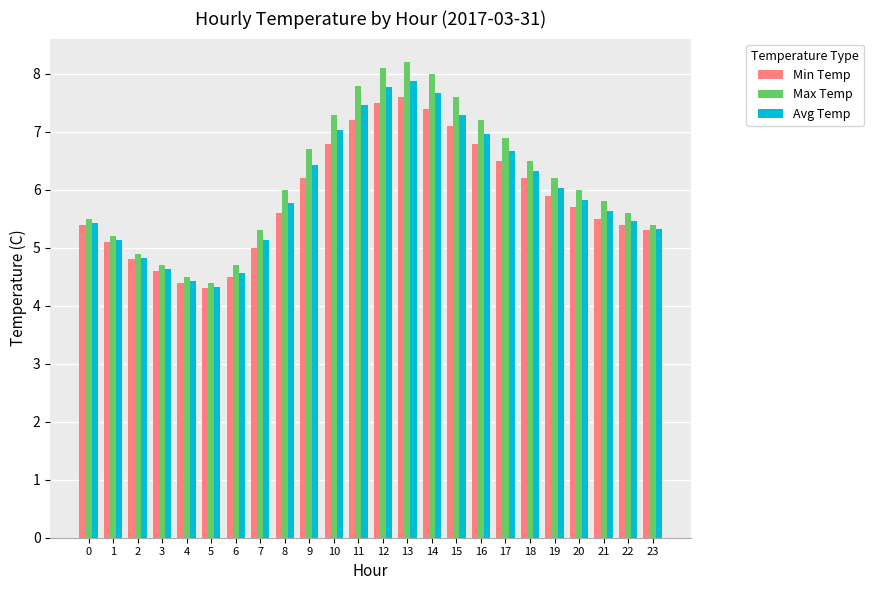

How many bars are there in each group?

3